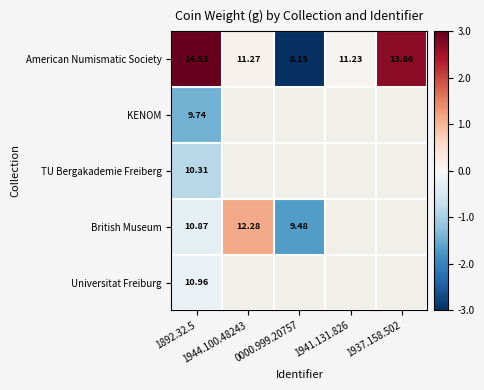

True or false: British Museum has a value of -0.4 at 0000.999.20757.

False